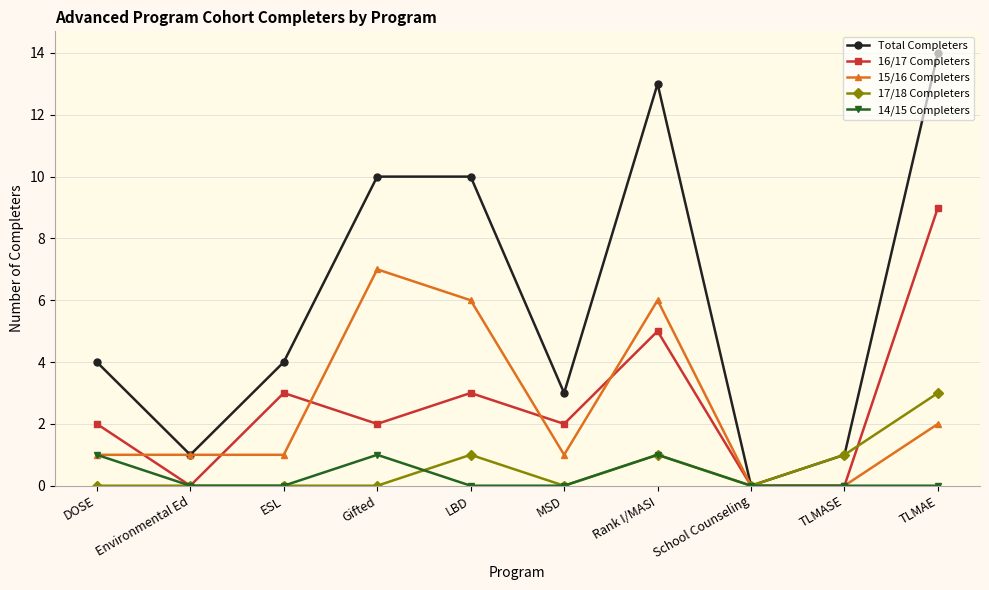

Reading left to right, transcribe all the data shown in this chart.

Total Completers: 4	1	4	10	10	3	13	0	1	14
16/17 Completers: 2	0	3	2	3	2	5	0	0	9
15/16 Completers: 1	1	1	7	6	1	6	0	0	2
17/18 Completers: 0	0	0	0	1	0	1	0	1	3
14/15 Completers: 1	0	0	1	0	0	1	0	0	0